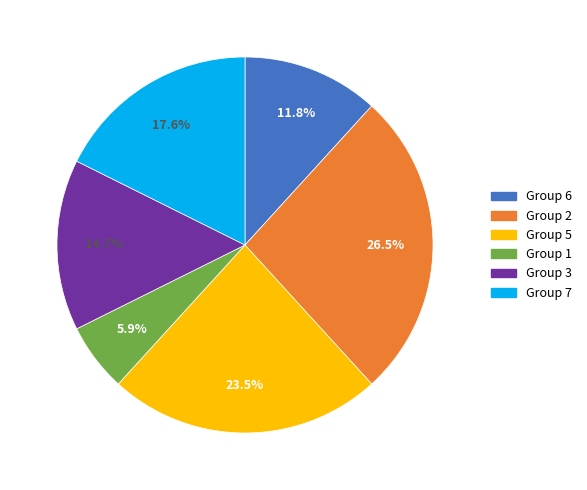

Combined, what portion of the pie is Group 2 and Group 5?

50.0%